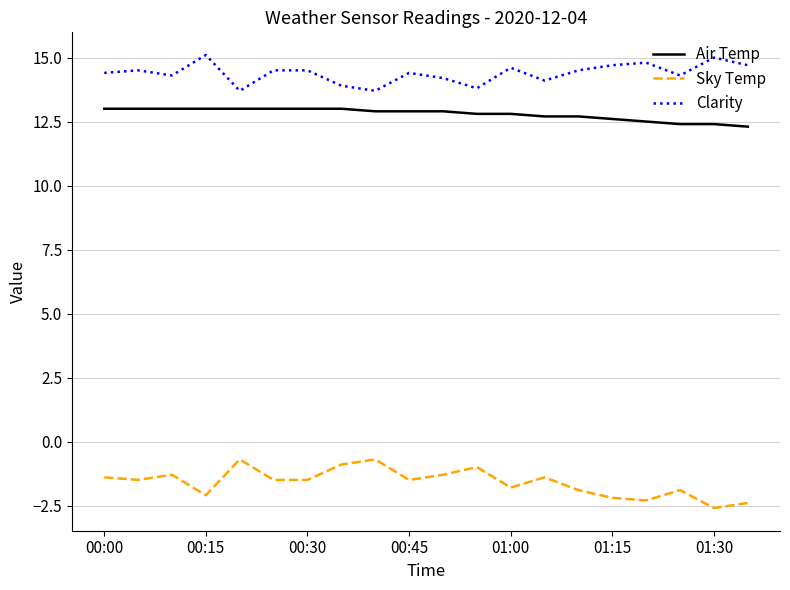

Rank the series by their maximum value, from lowest to highest.

Sky Temp, Air Temp, Clarity